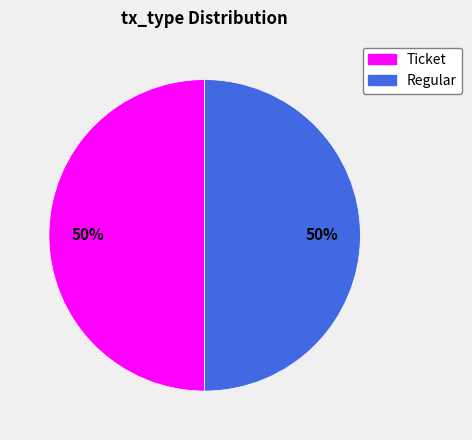

To the nearest percent, what is the average slice percentage?

50%